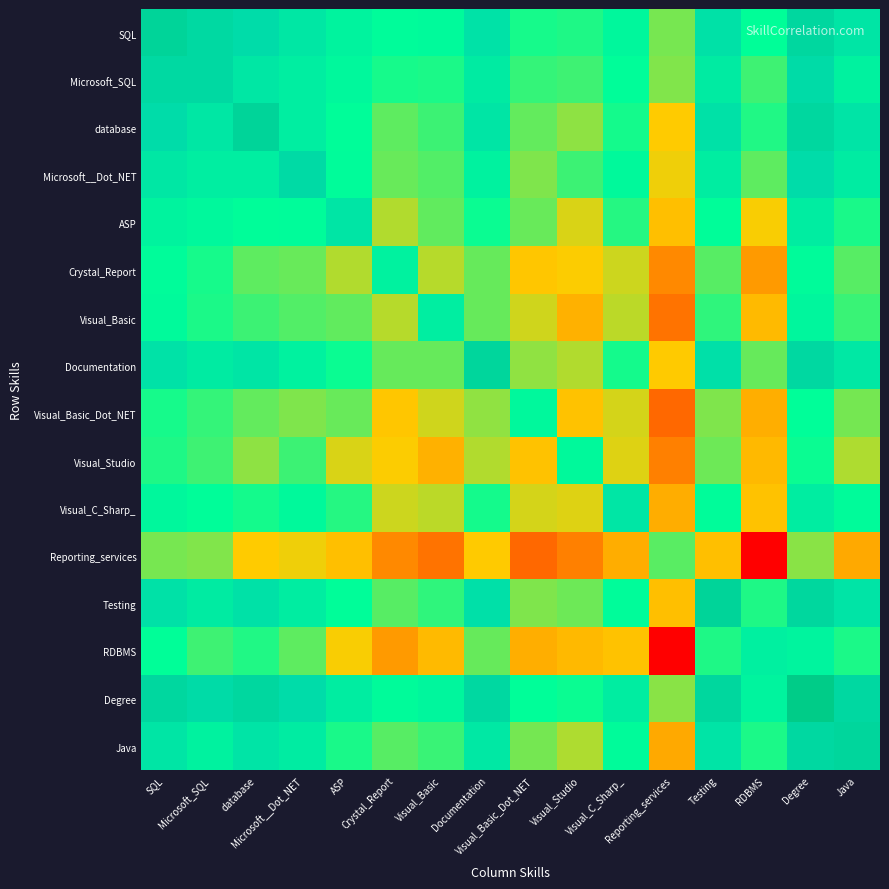

What is the total value across all series at ASP?

110.6